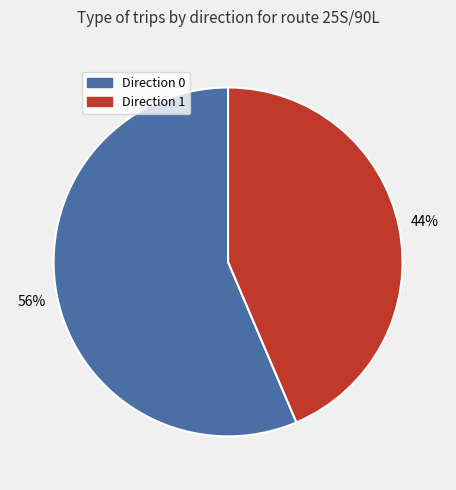

To the nearest percent, what is the average slice percentage?

50%